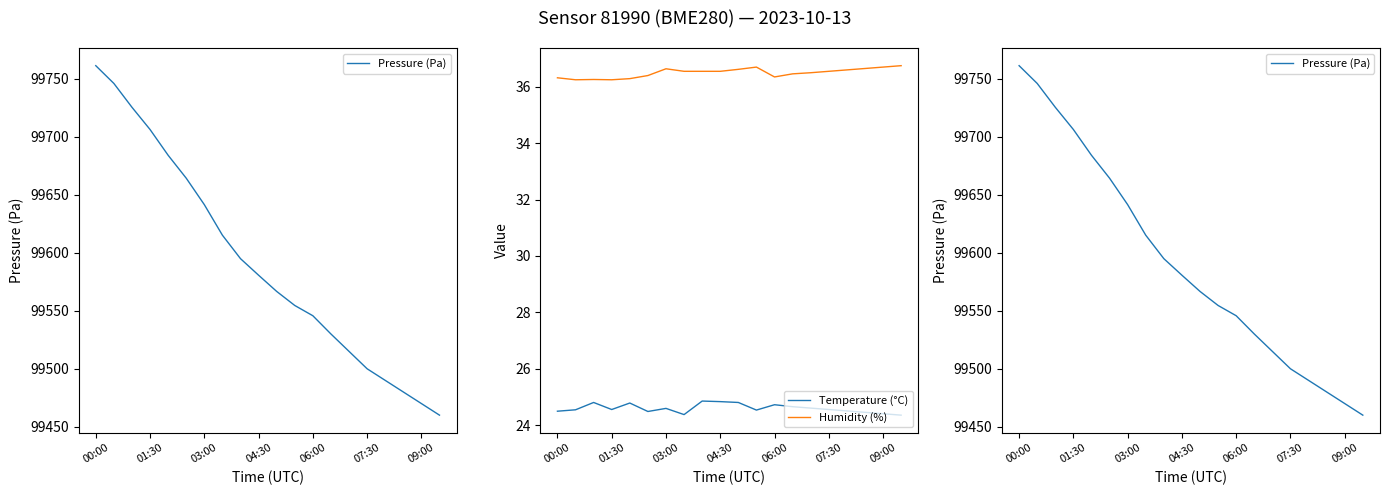

What is the lowest value of the Temperature (°C) series?

24.4